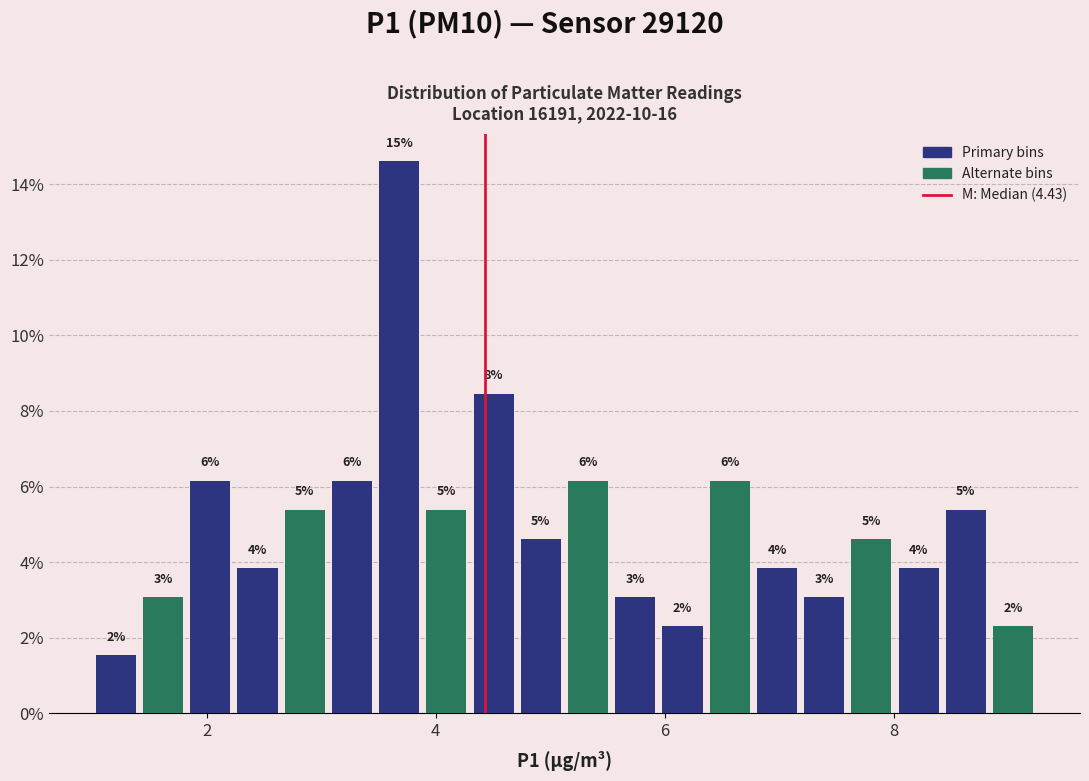

Around what value on the x-axis is the tallest bar? Give the approximate position of its centre, as read against the axis.

3.6